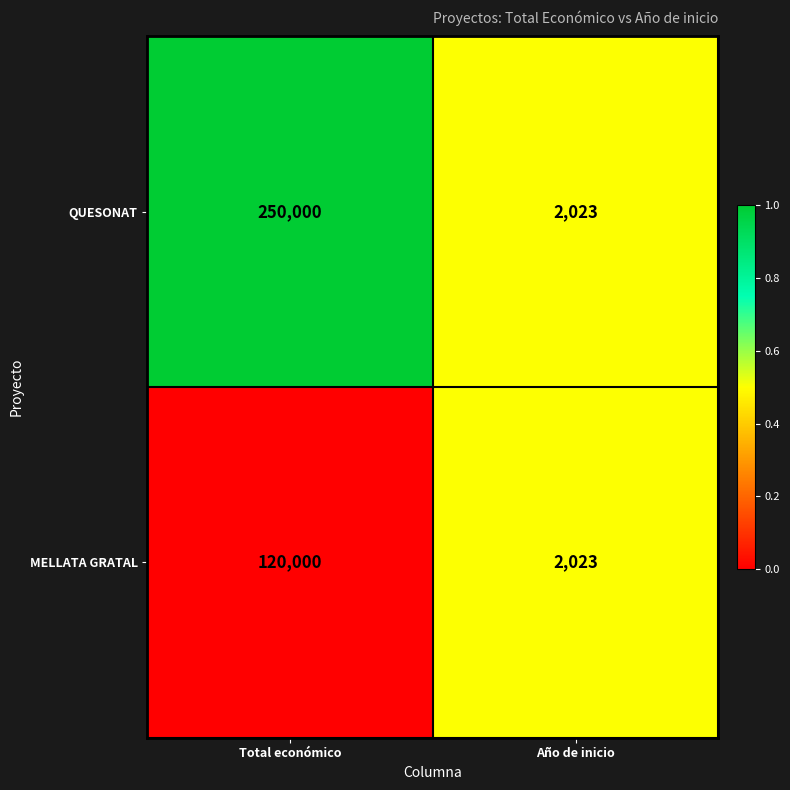

Rank the series at Total económico from lowest to highest value.

MELLATA GRATAL, QUESONAT